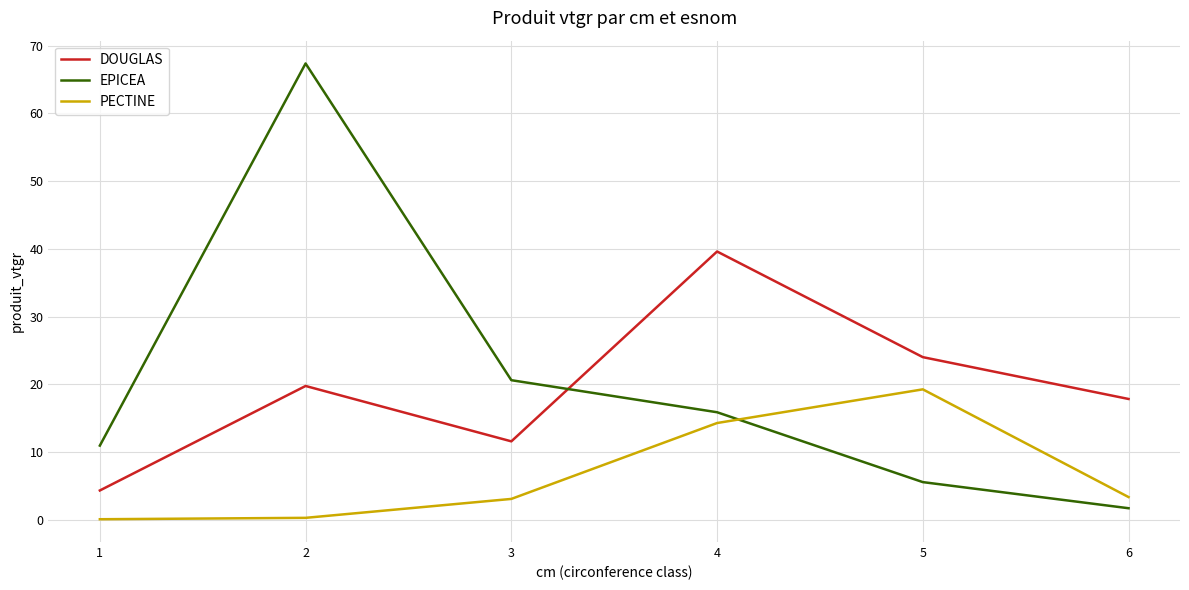

In EPICEA, how many points are higher than both neighbors (excluding endpoints)?

1